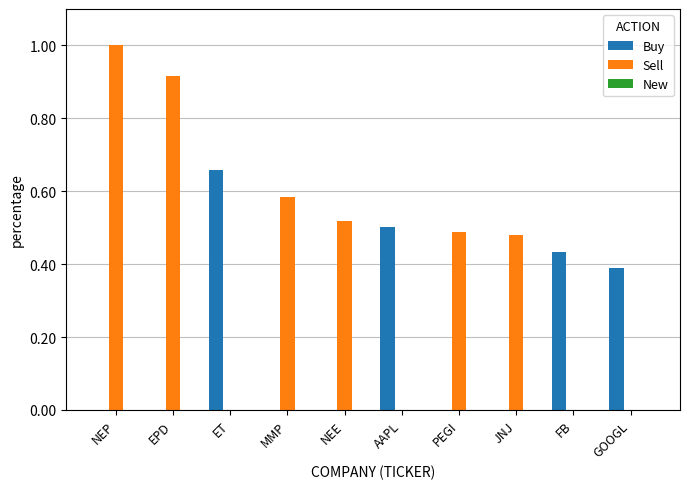

What is the maximum value shown in the chart?

1.0